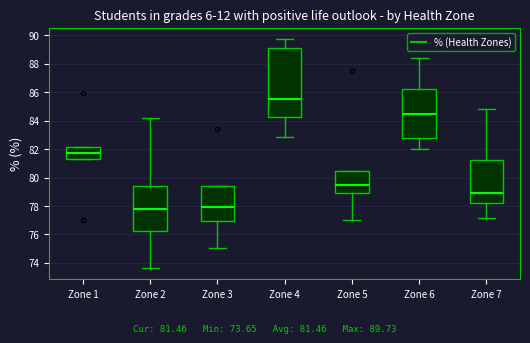

Reading left to right, read every box against the y-axis: the position of its median line, the range the box covers, and the ends of its whiskers. The values are not printed on the chart, so give them approximately, as read against the axis.

Zone 1: median 81.8, box 81.4 to 82.2, whiskers 81.4 to 82.2
Zone 2: median 77.8, box 76.2 to 79.4, whiskers 73.6 to 84.2
Zone 3: median 78.0, box 77.0 to 79.4, whiskers 75.0 to 79.4
Zone 4: median 85.6, box 84.2 to 89.2, whiskers 82.8 to 89.8
Zone 5: median 79.6, box 79.0 to 80.4, whiskers 77.0 to 80.4
Zone 6: median 84.4, box 82.8 to 86.2, whiskers 82.0 to 88.4
Zone 7: median 79.0, box 78.2 to 81.2, whiskers 77.2 to 84.8